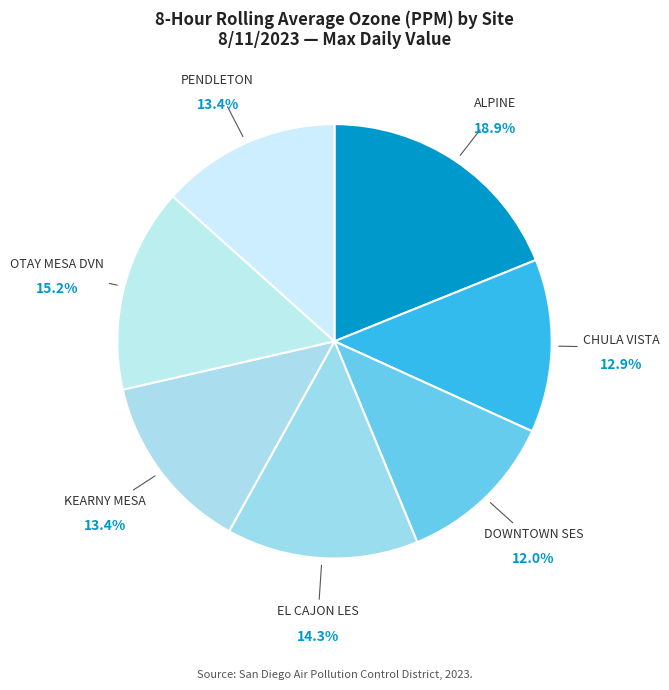

Which category has the biggest portion of the pie?

ALPINE